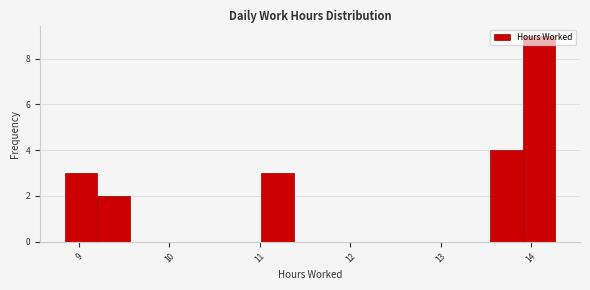

Read against the x-axis, roughly where is the centre of the tallest bar?

14.1